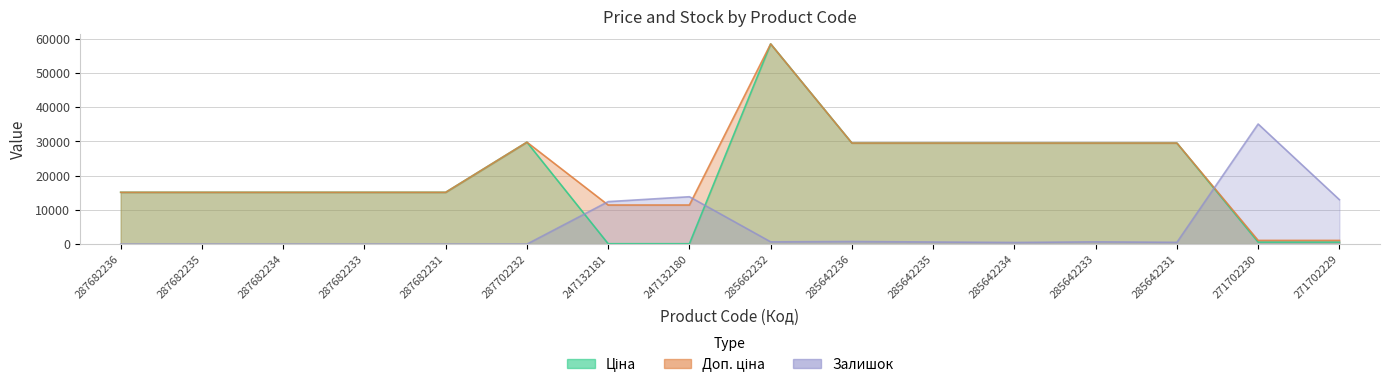

How many interior local peaks does the Ціна series have?

2